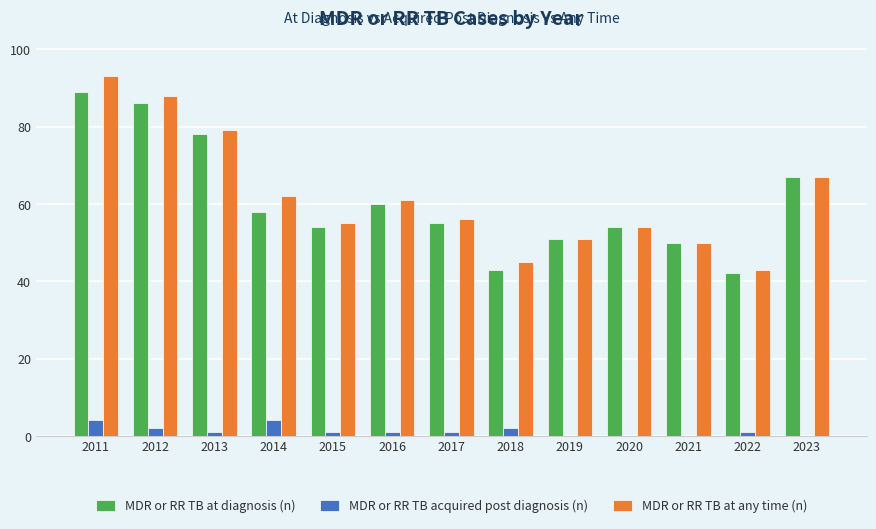

Which series changed the most between 2013 and 2014?

MDR or RR TB at diagnosis (n)